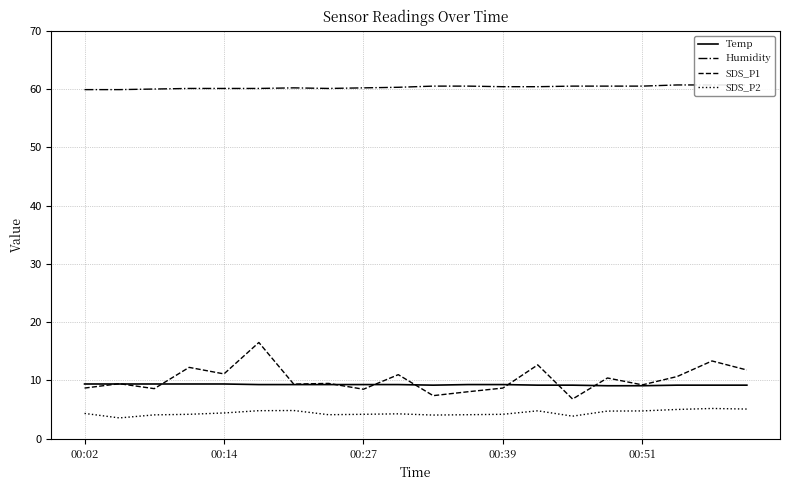

What is the minimum value for SDS_P1?

6.8